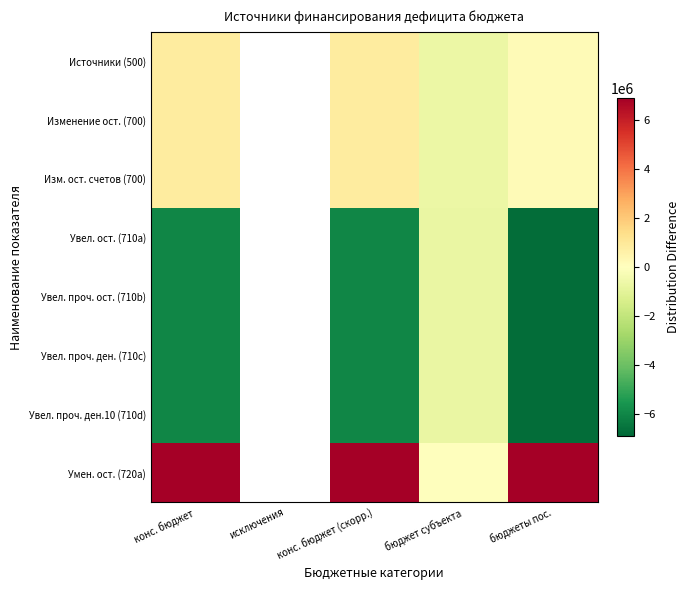

Which category has the highest value across all series?

бюджеты пос.